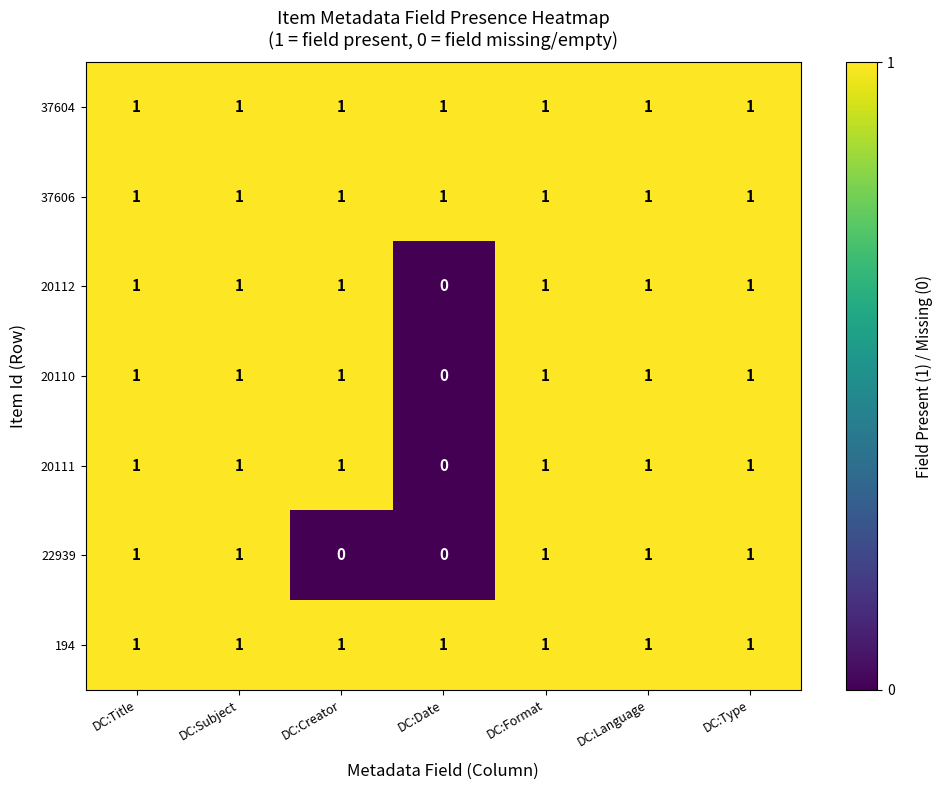

Count the 22939 values in the range 0 to 1.

7